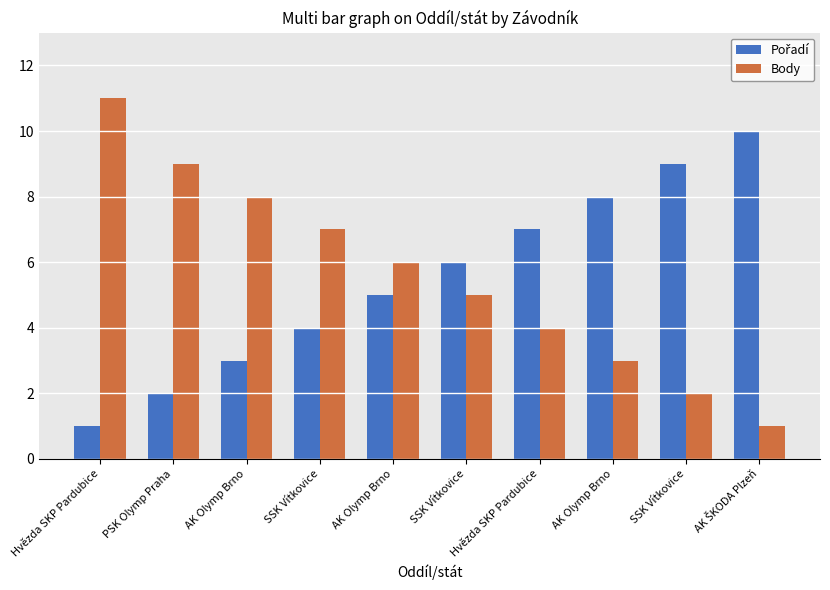

Does the chart contain any negative values?

No